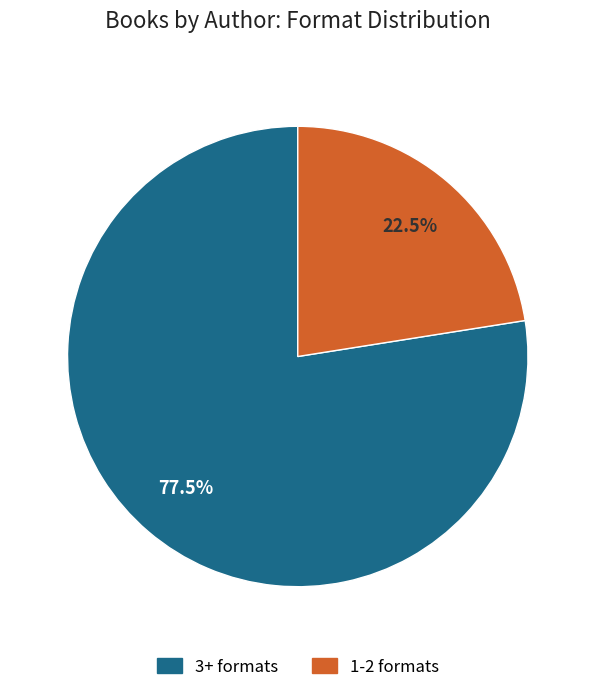

Is there any slice that represents more than half of the pie?

Yes